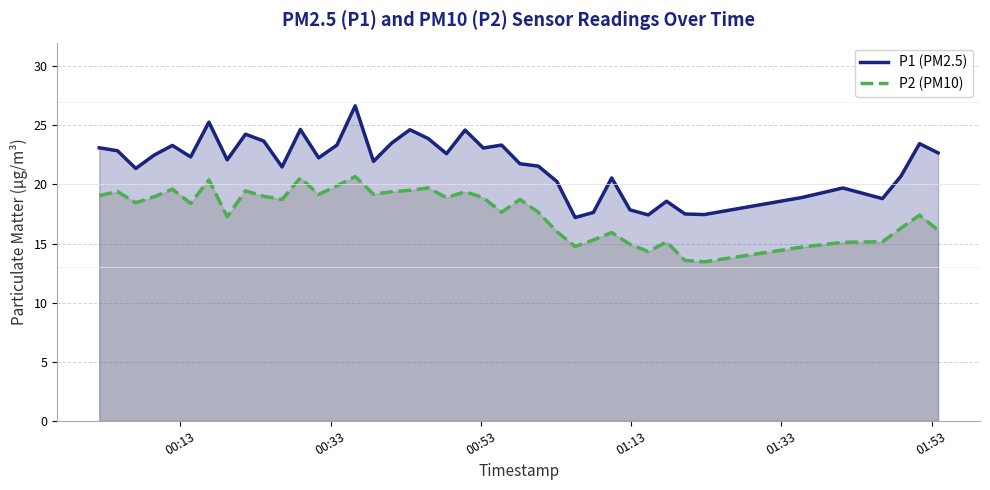

What is the minimum value for P1 (PM2.5)?

17.2